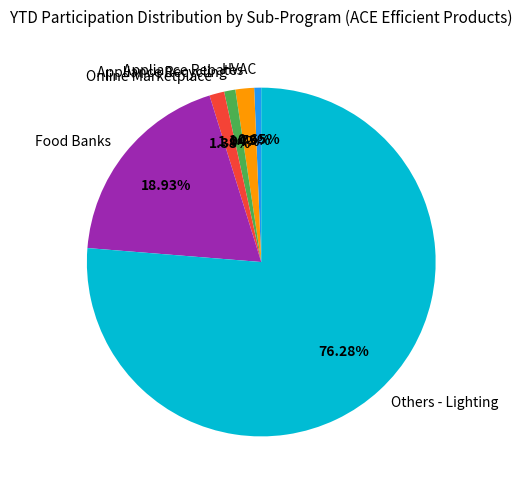

To the nearest percent, what is the average slice percentage?

17%